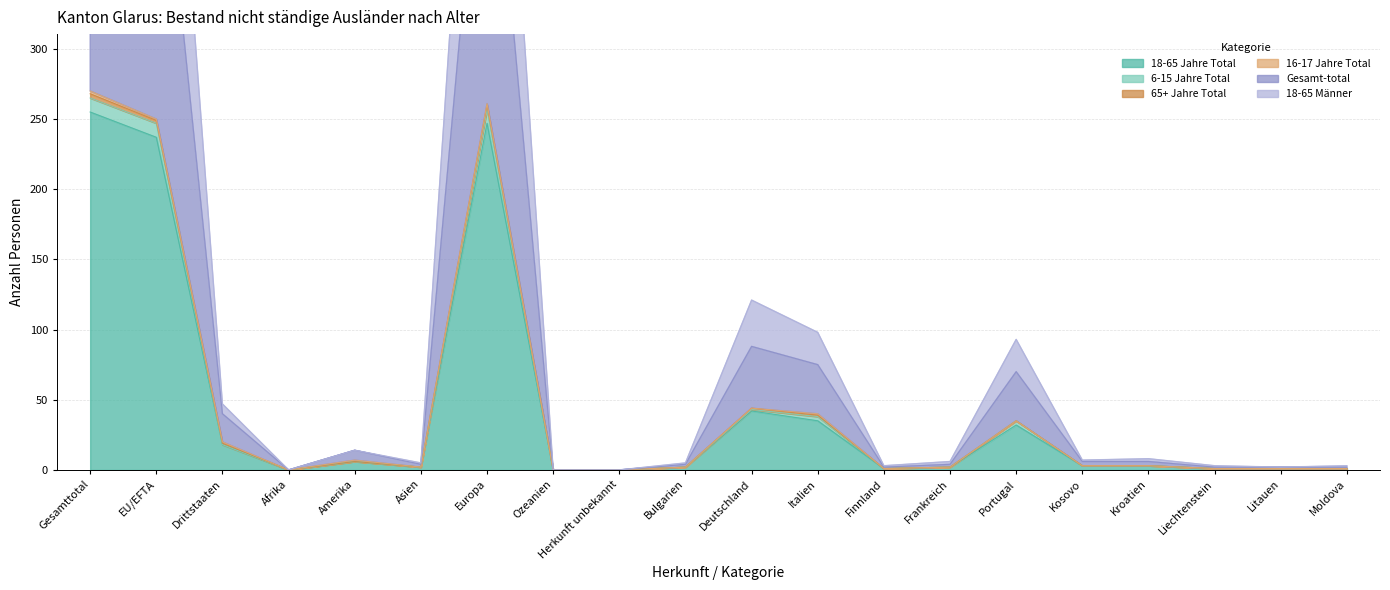

What position from the right is Afrika?

17